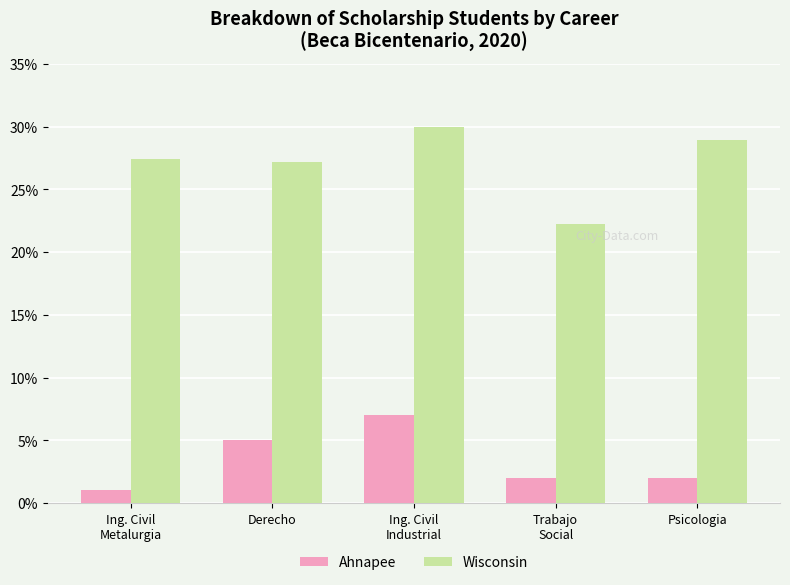

Is it true that Wisconsin equals 45.4 at Derecho?

False